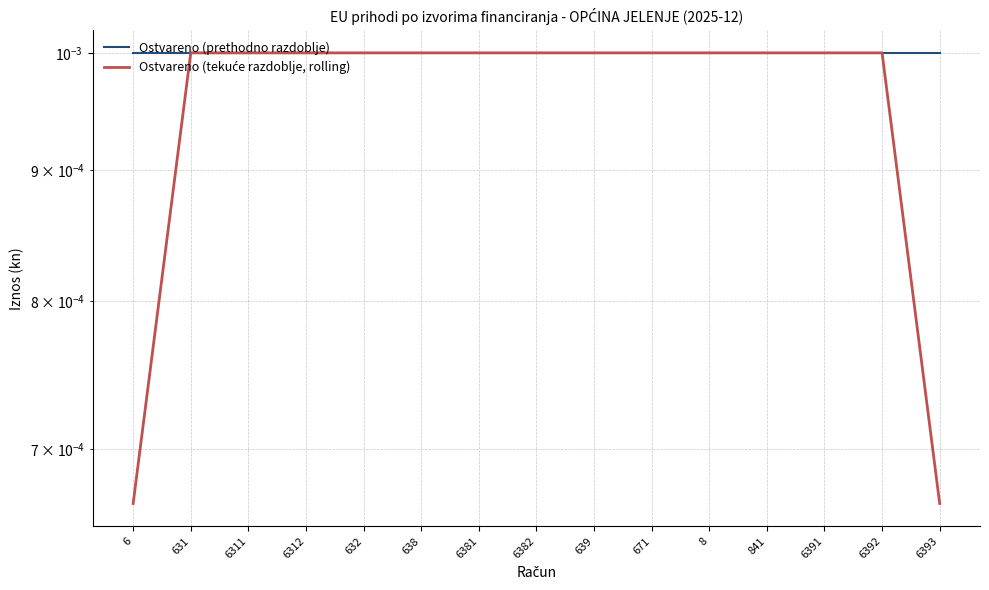

Rank the series at 671 from highest to lowest value.

Ostvareno (prethodno razdoblje), Ostvareno (tekuće razdoblje, rolling)